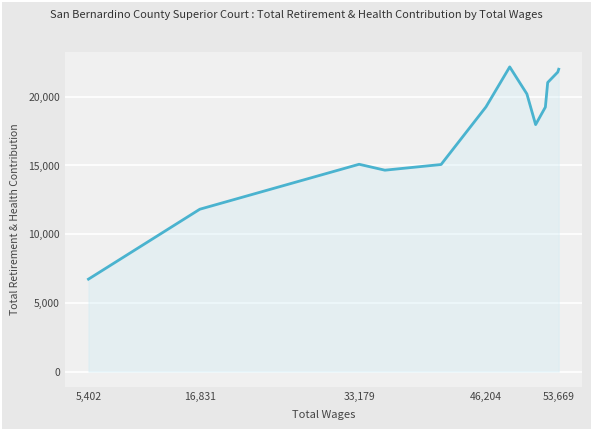

How many lines are shown in the chart?

1